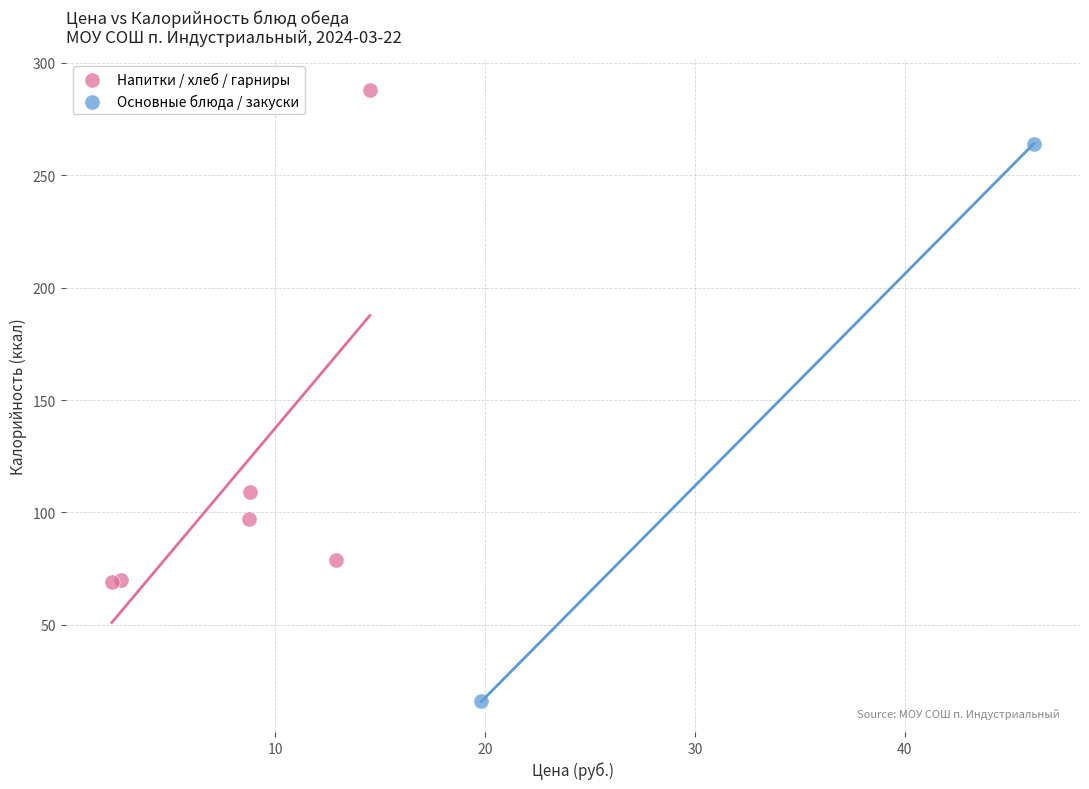

What are all the series names shown in the legend?

Напитки / хлеб / гарниры, Основные блюда / закуски